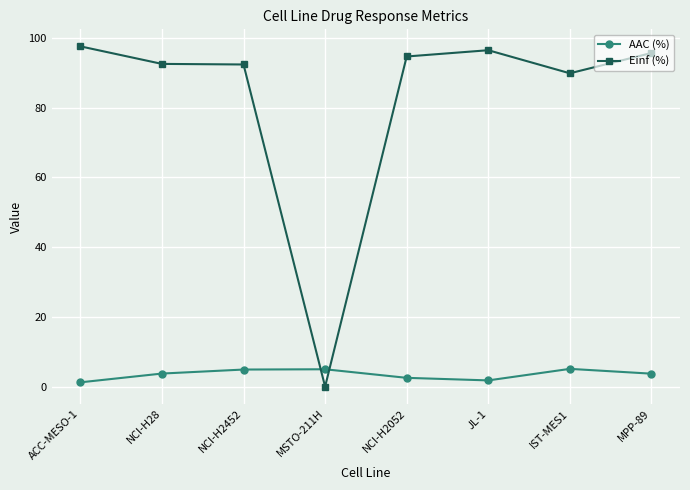

Is this an area chart (filled region under the line)?

No